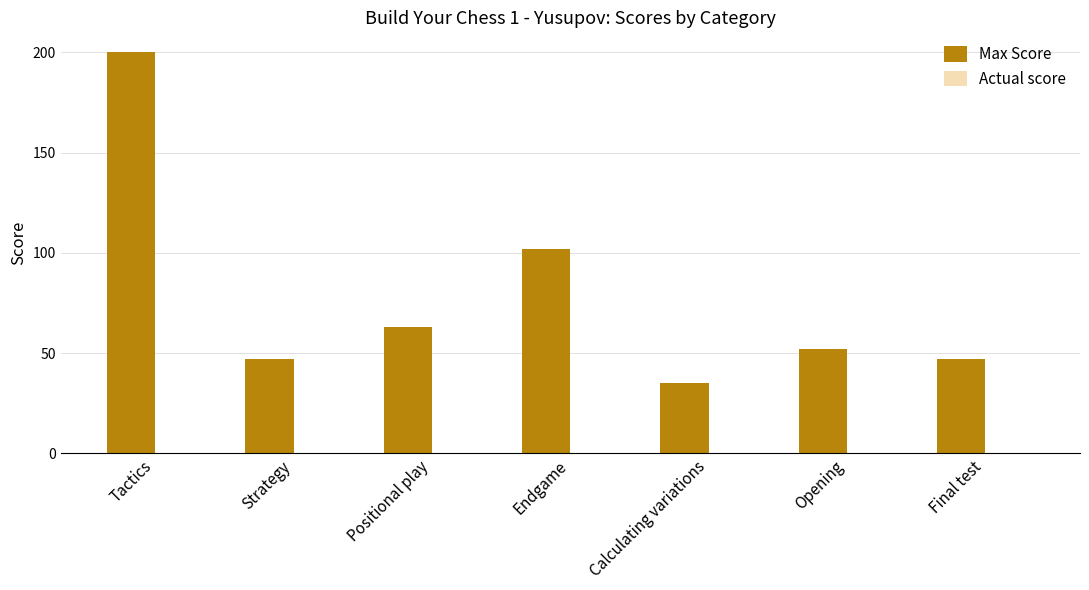

Reading left to right, transcribe all the data shown in this chart.

200	47	63	102	35	52	47